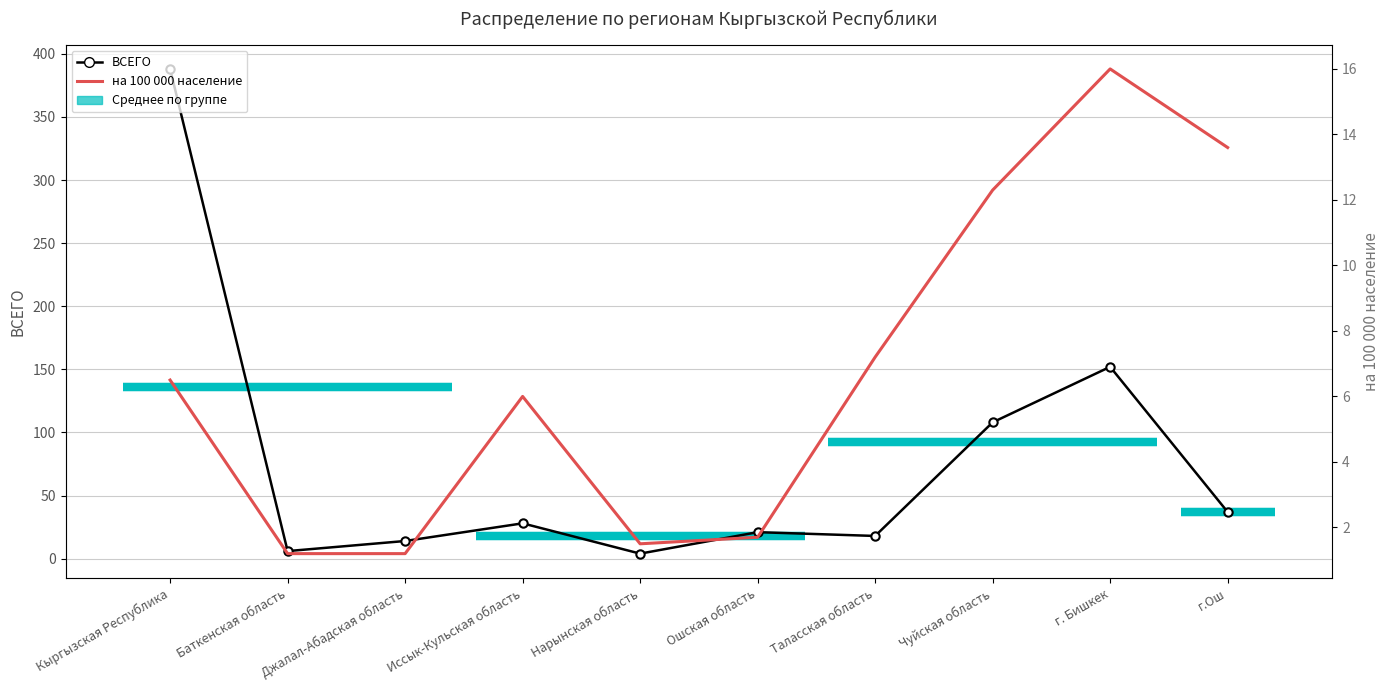

What position from the right is Ошская область?

5